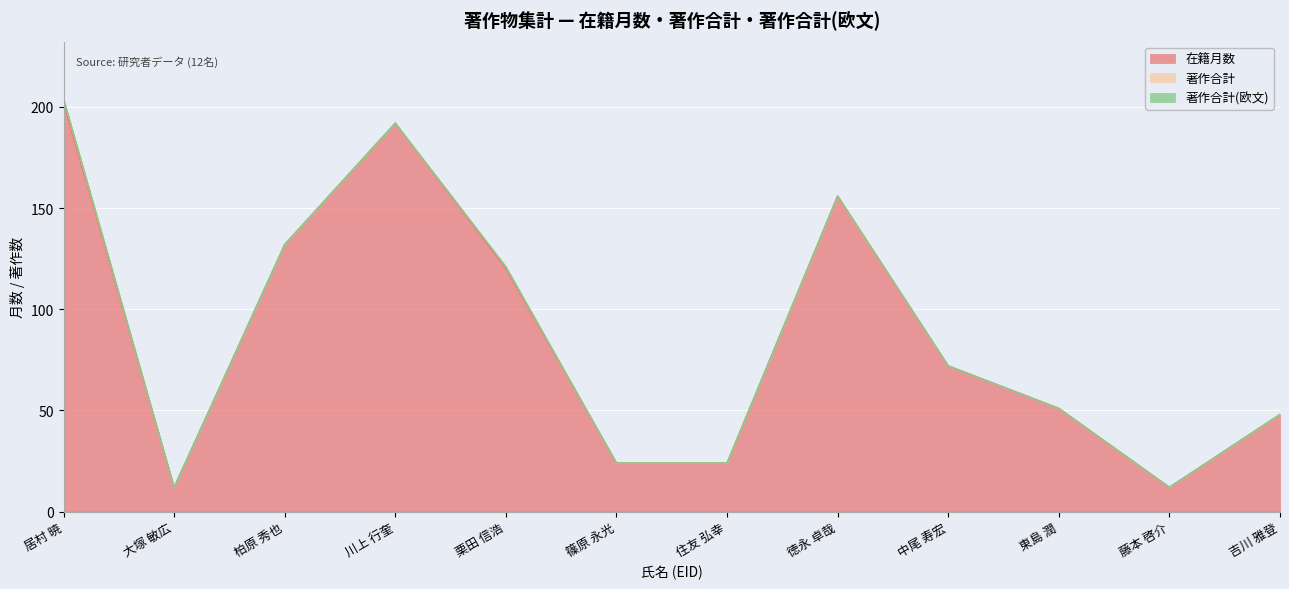

What position from the right is 427894?

2